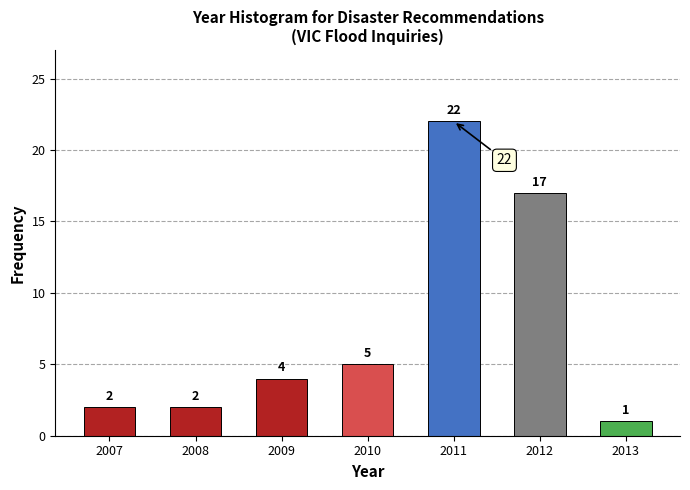

Reading left to right, transcribe all the data shown in this chart.

2007=2	2008=2	2009=4	2010=5	2011=22	2012=17	2013=1